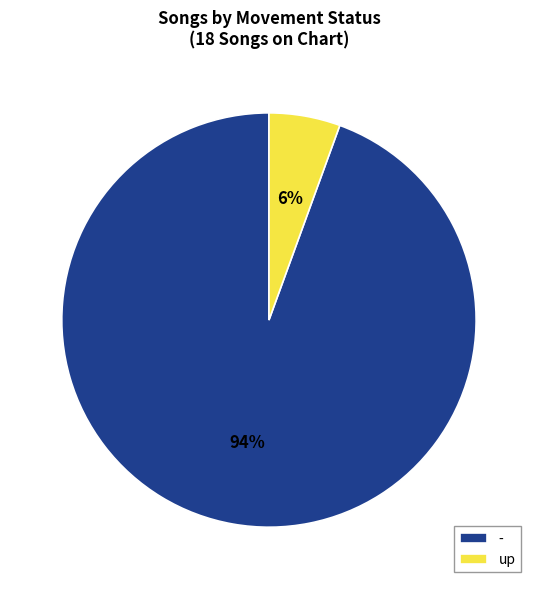

What percentage is the - slice, to the nearest percent?

94%